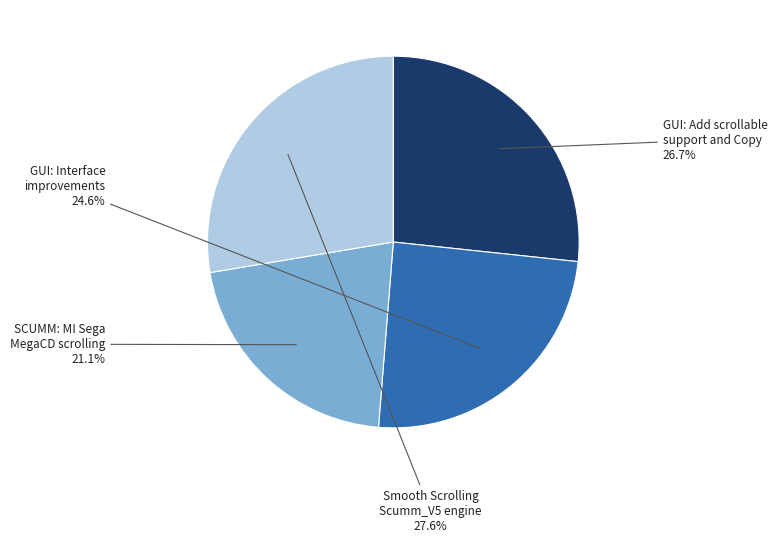

Is there a majority slice in this chart?

No